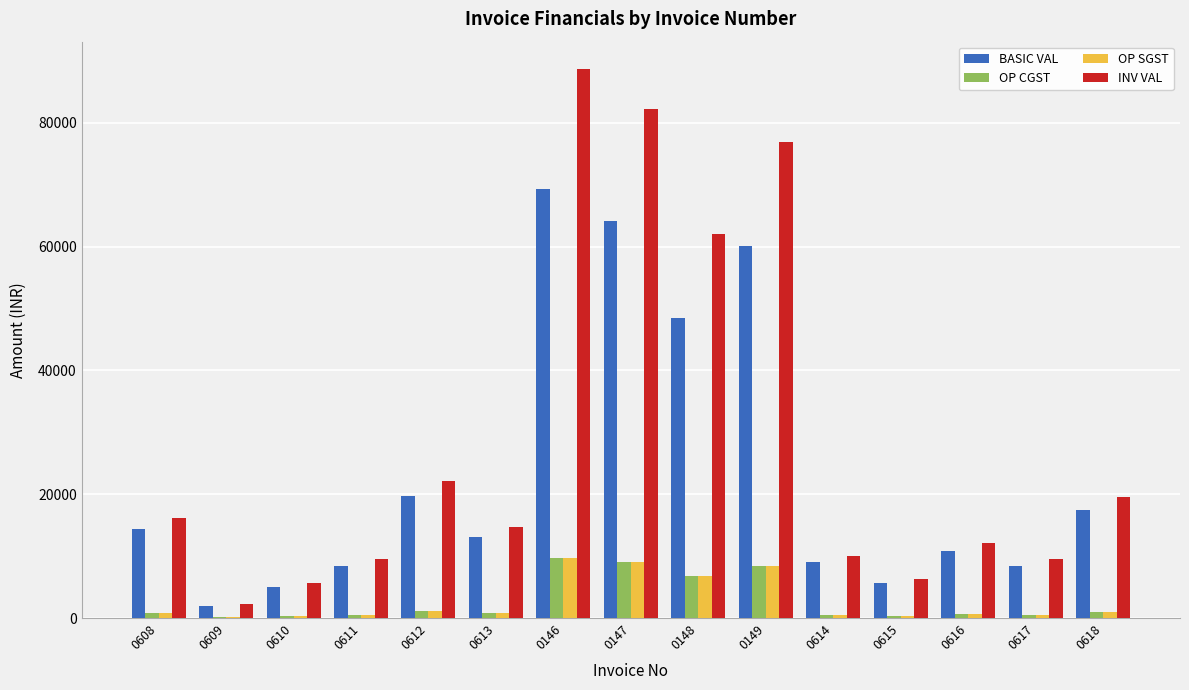

Does the chart contain stacked bars?

No